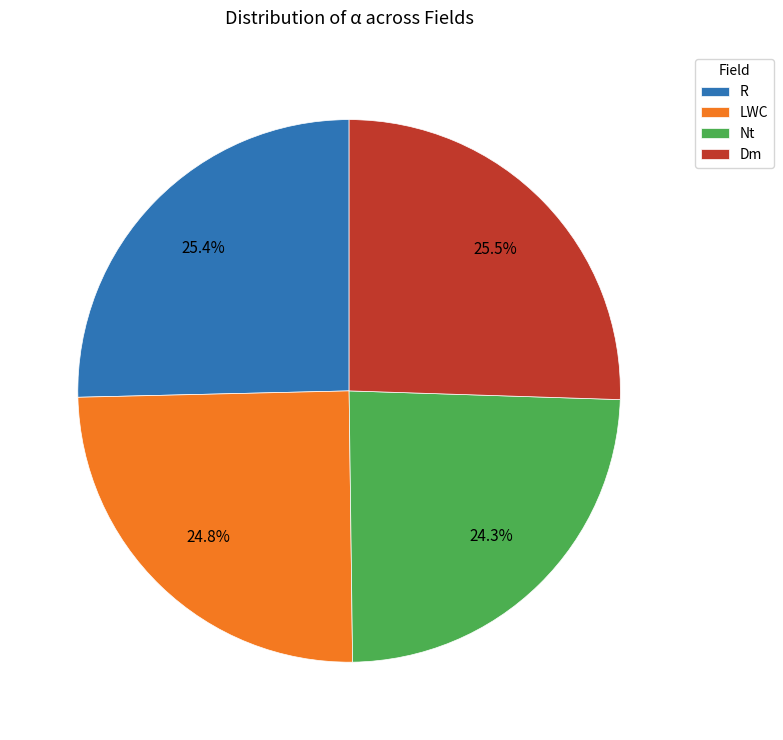

Which category has the smallest portion of the pie?

Nt